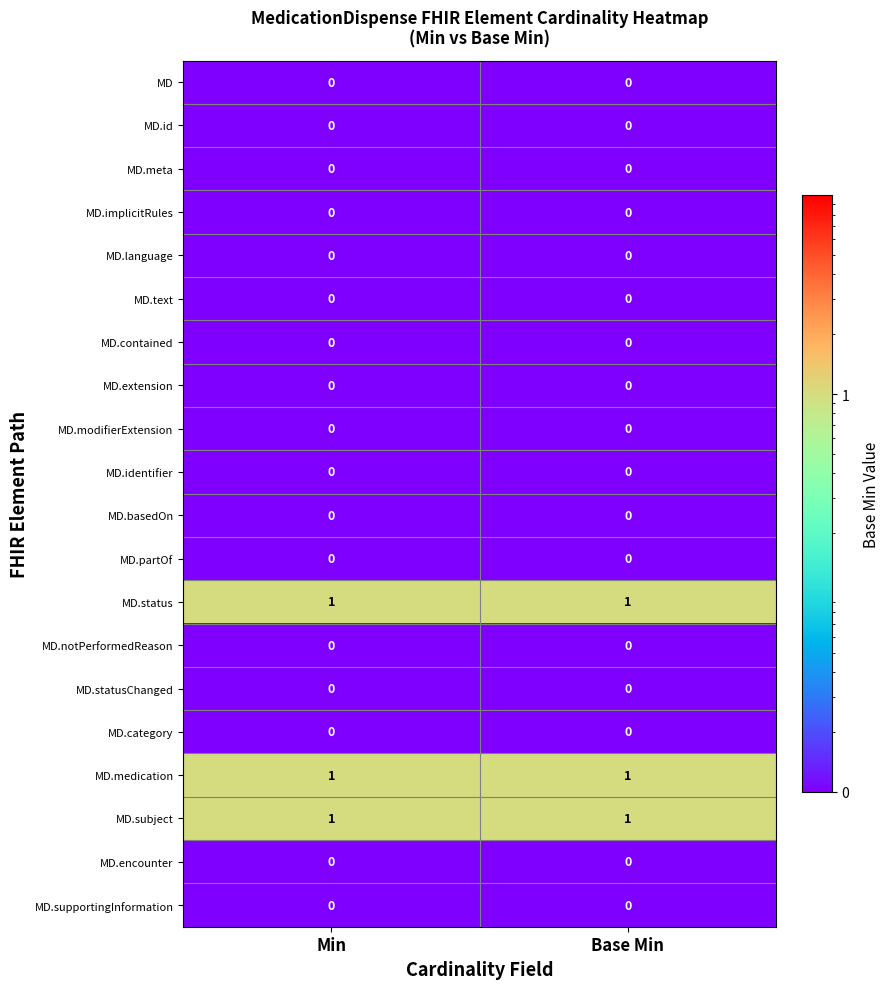

What is the total value across all series at Min?

3